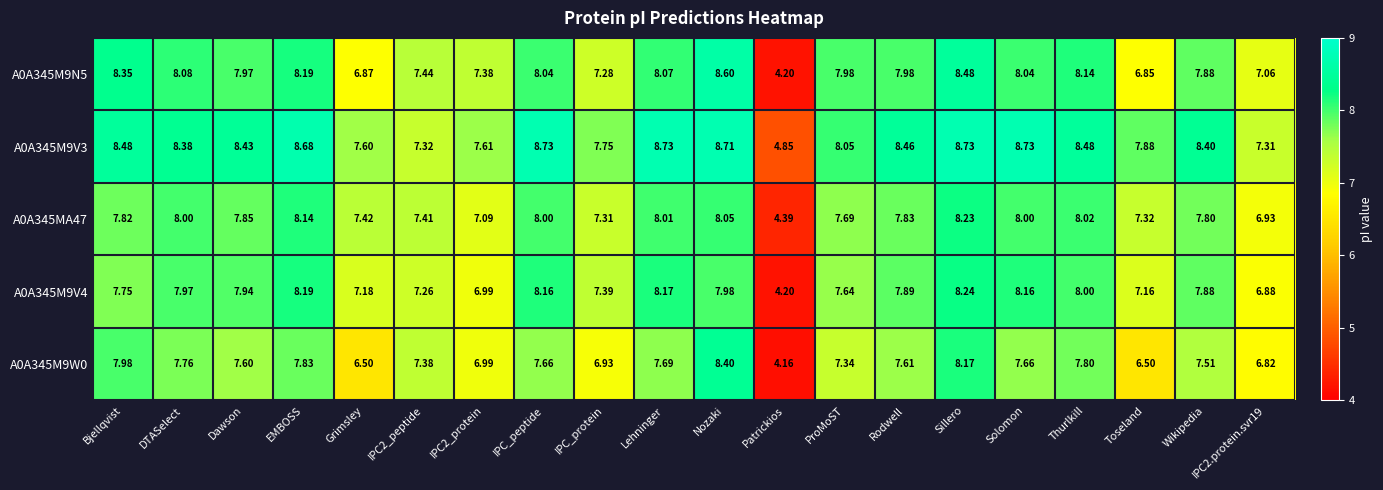

Which category has the lowest value in the A0A345M9V3 series?

Patrickios